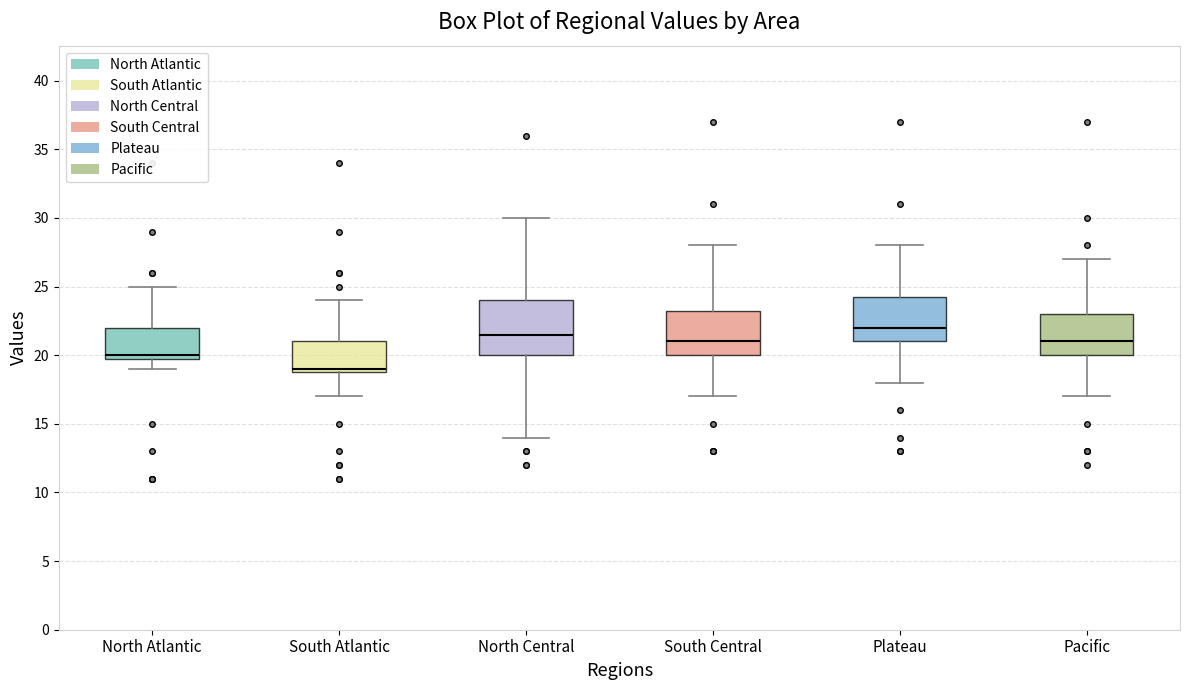

Comparing the boxes themselves (not the whiskers), which one is the tallest?

North Central